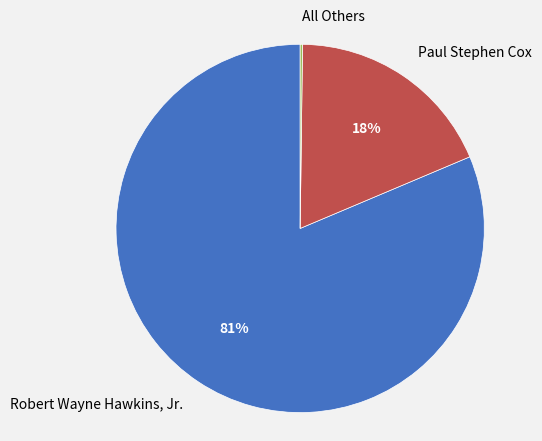

To the nearest percent, what percentage of the pie is Paul Stephen Cox?

18%